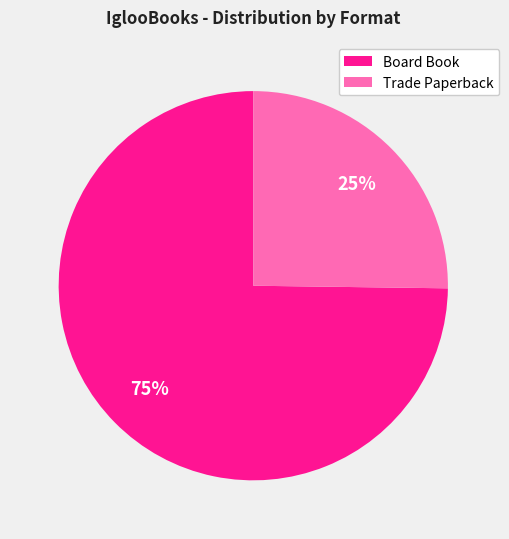

To the nearest percent, what is the average slice percentage?

50%